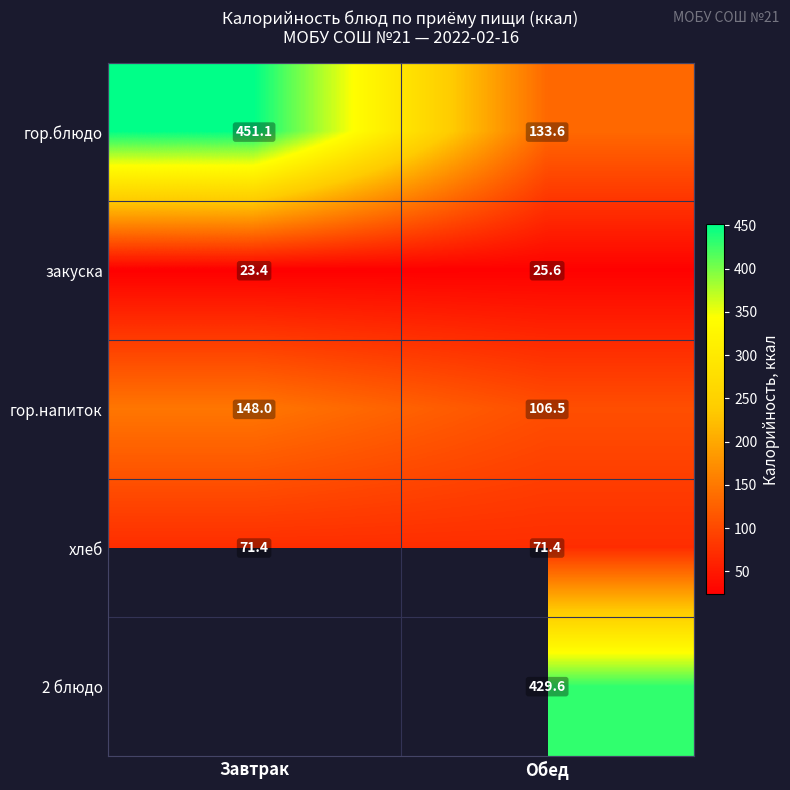

The value of гор.напиток at Завтрак is 148.0. True or false?

True